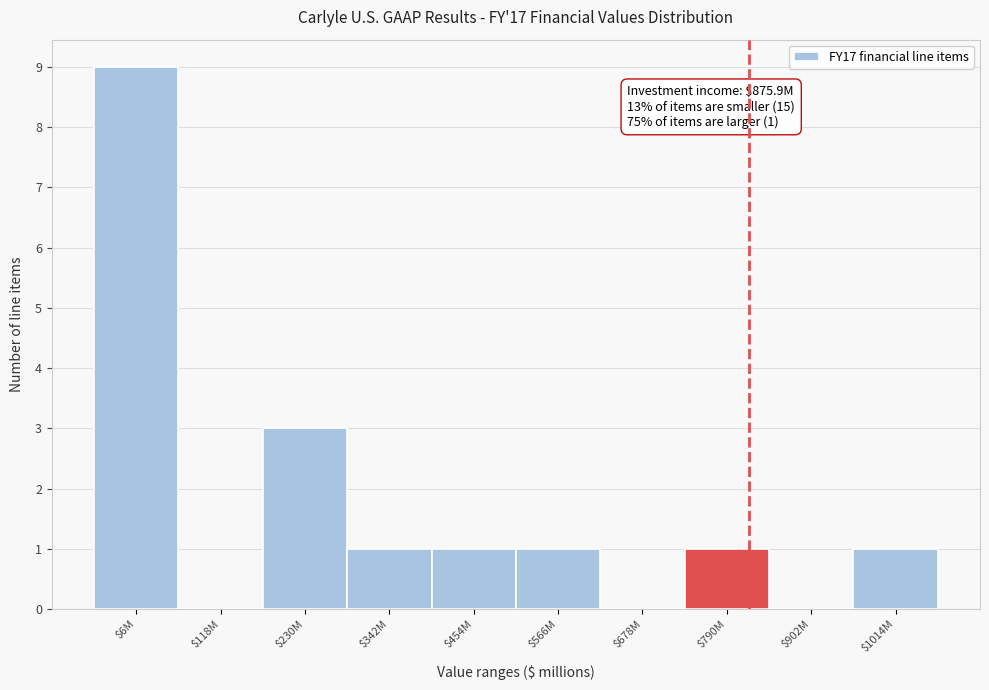

Where is the data nearest to the value 4?

$230M